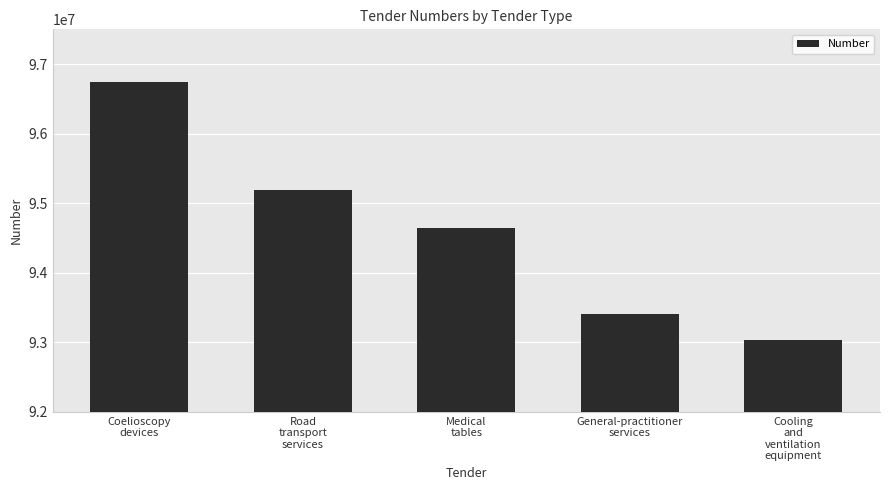

Approximately how many times larger is the value at Road
transport
services compared to Cooling
and
ventilation
equipment?

1.0